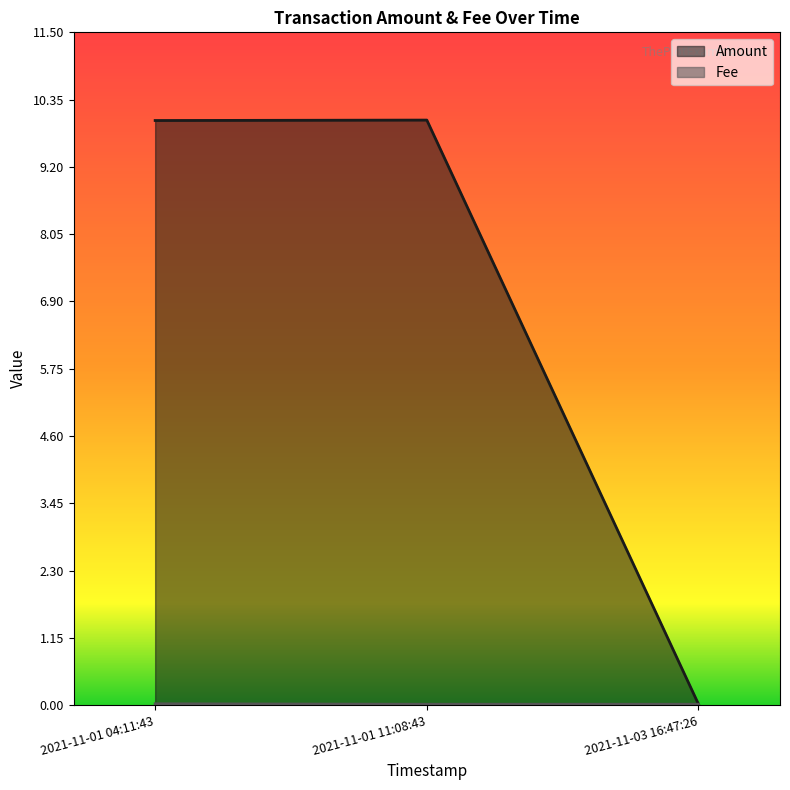

Does the chart have visible grid lines?

No